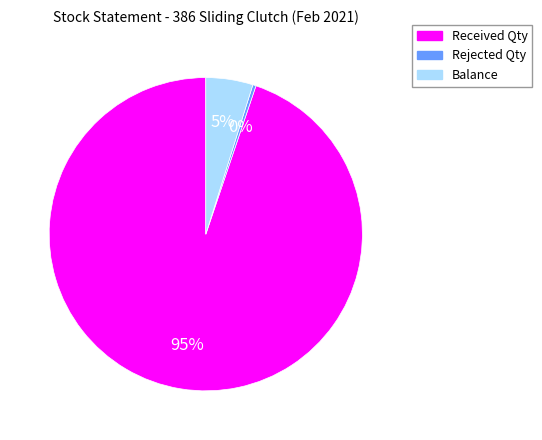

Do Rejected Qty and Received Qty together represent more than half of the pie?

Yes